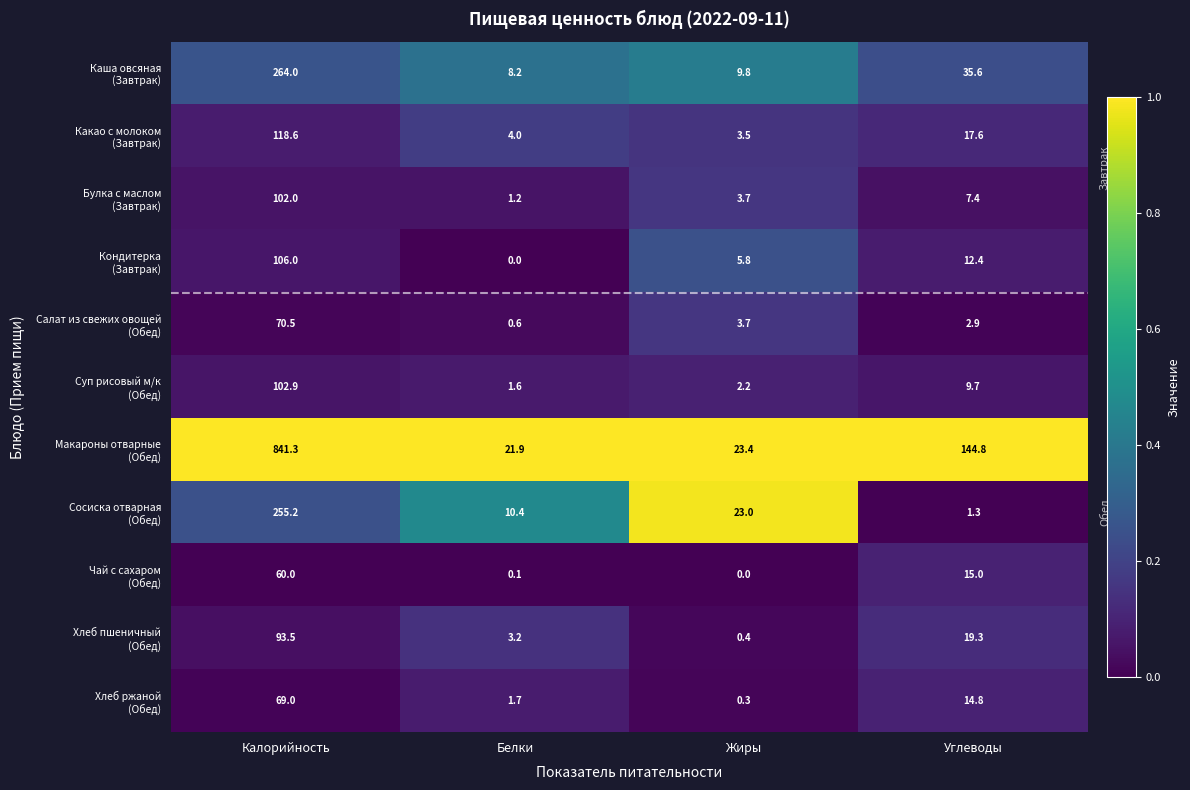

What is the maximum value shown in the chart?

841.3